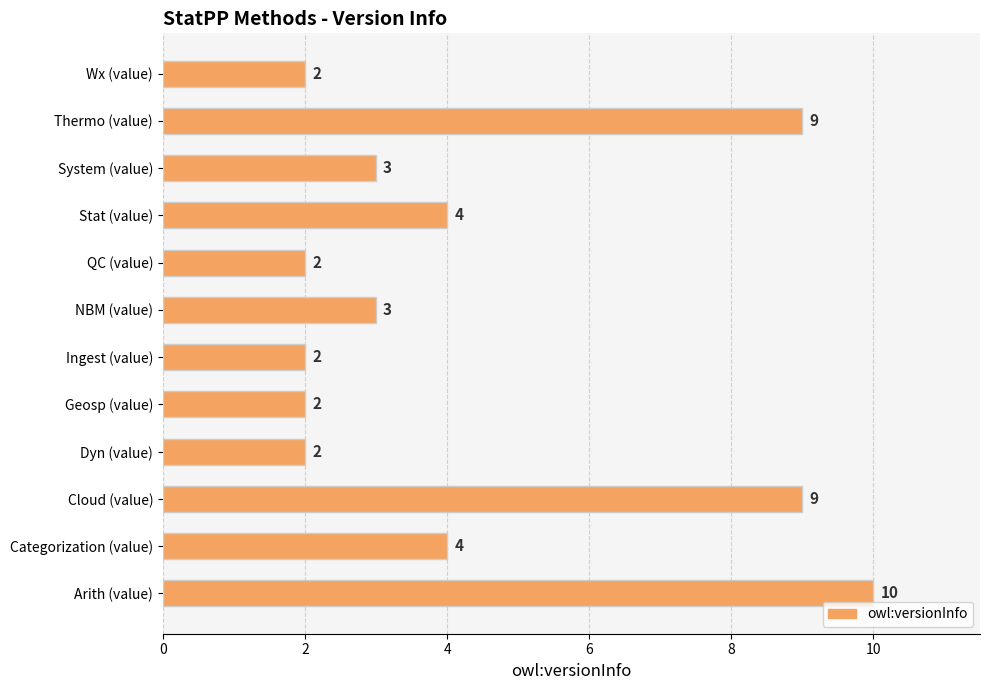

Approximately how many times larger is the value at System (value) compared to Thermo (value)?

0.3